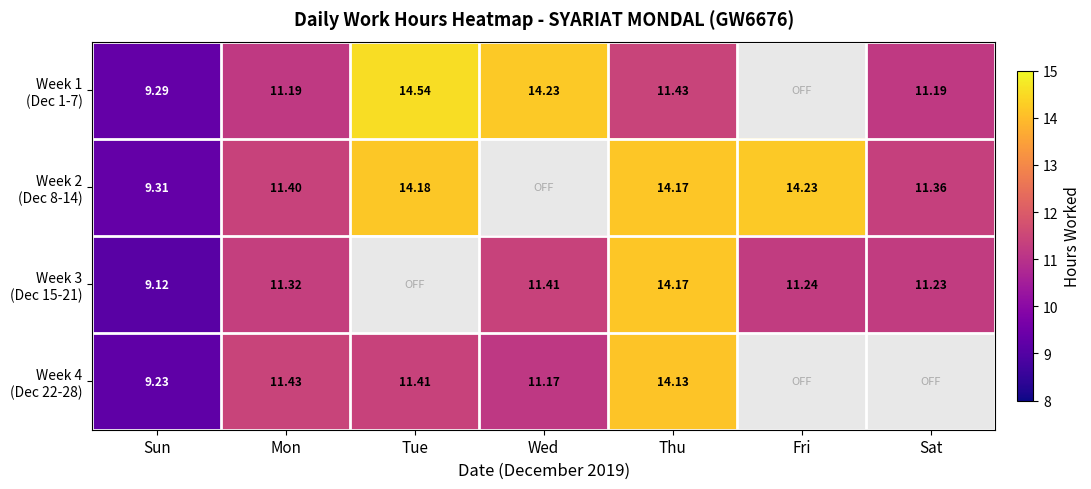

At which label does Week 4 (Dec 22-28) first exceed 11?

Mon